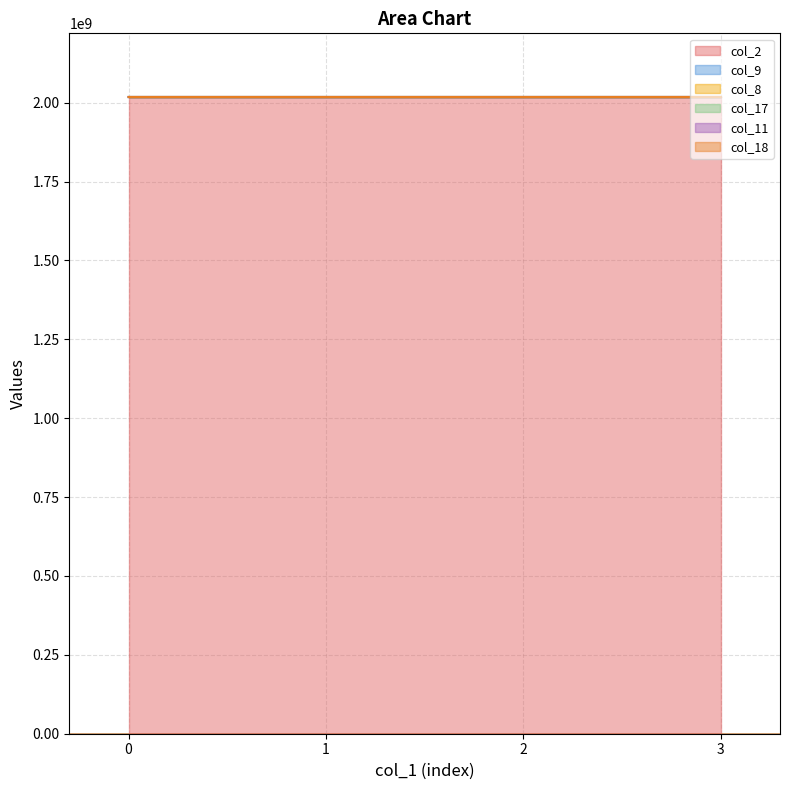

At which category is the sum across all series the highest?

3